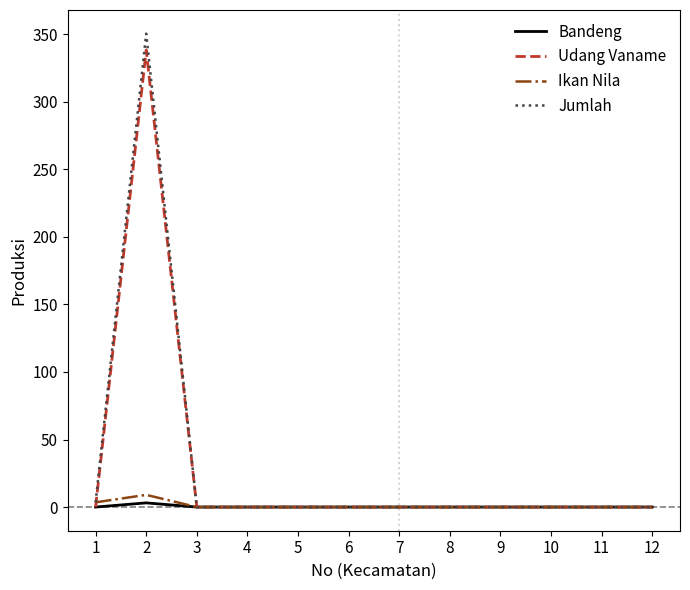

What is the greatest value displayed?

350.4